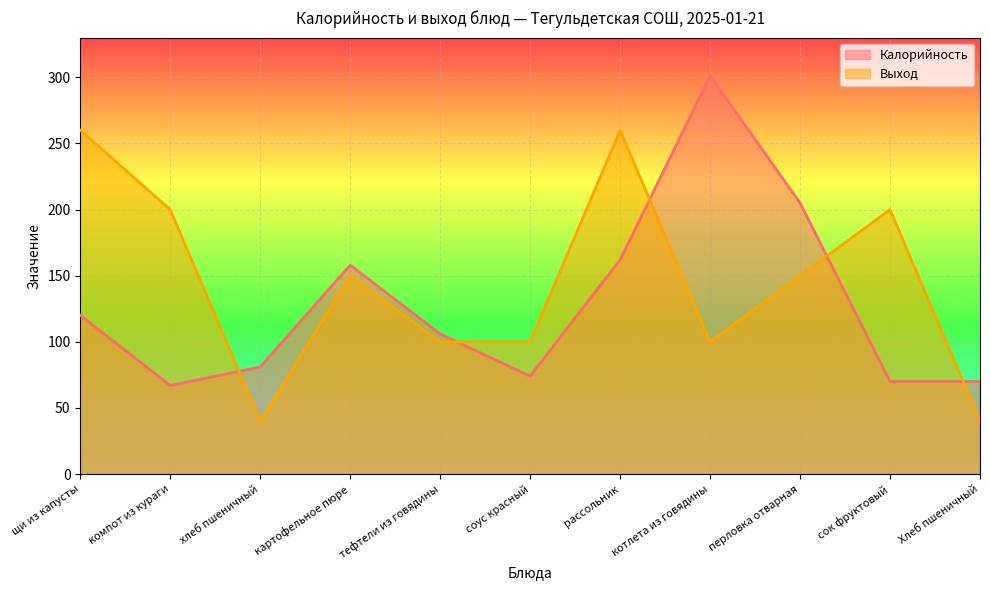

What is the difference between the maximum and minimum values in the Выход series?

220